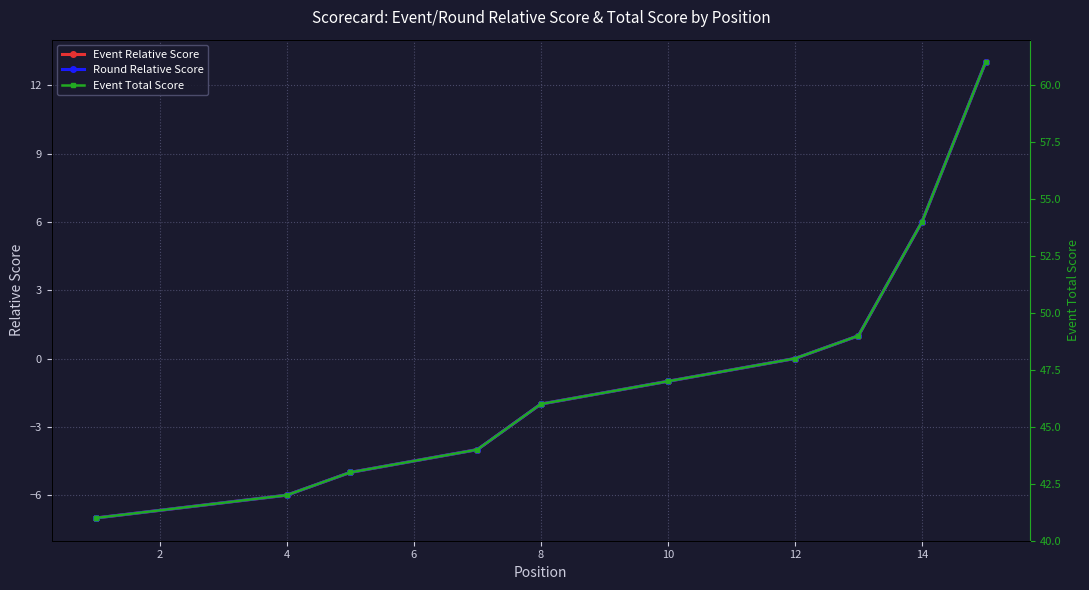

What is the difference between the maximum and minimum values in the Event Relative Score series?

20